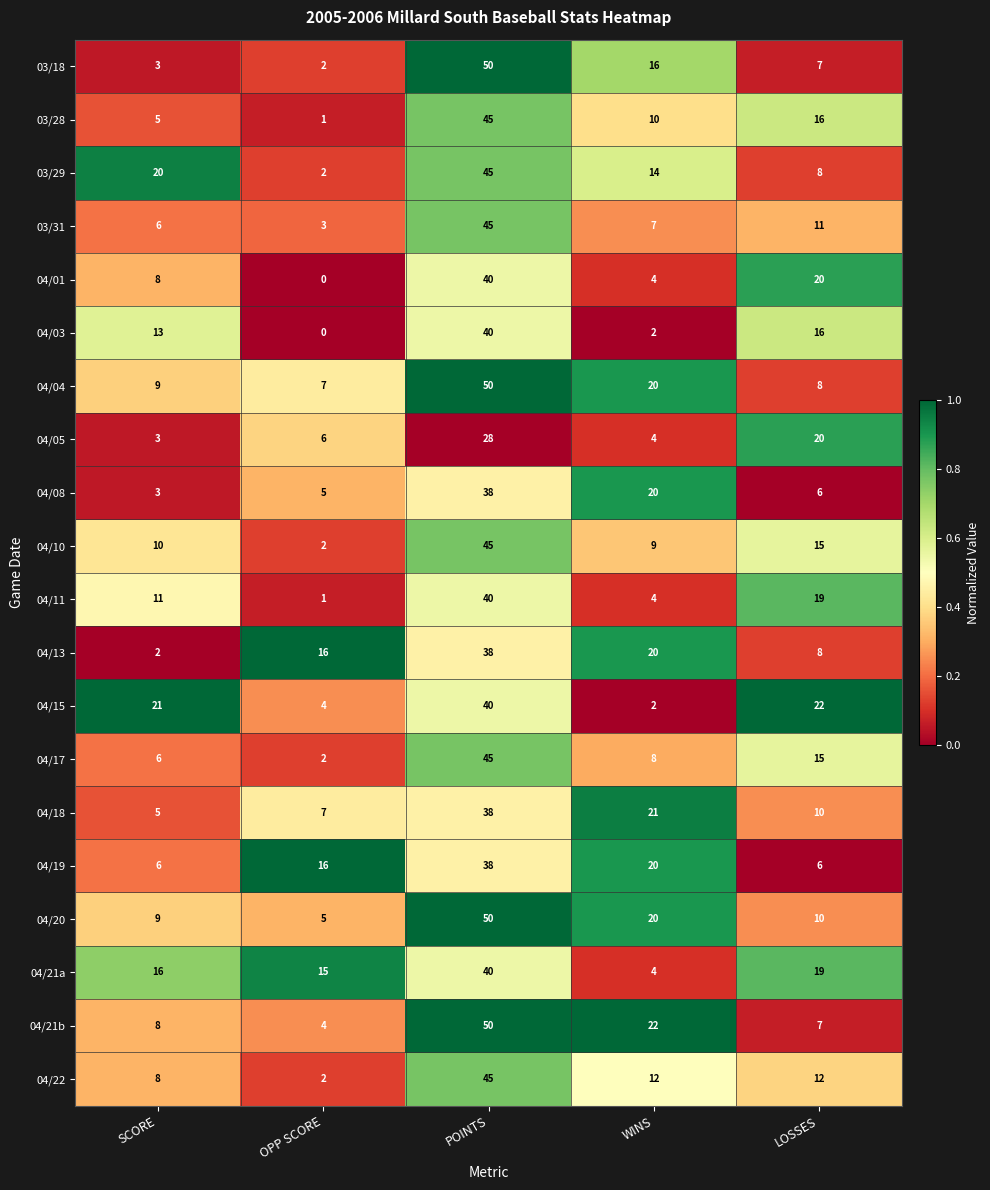

Which label corresponds to the largest value in the chart?

POINTS